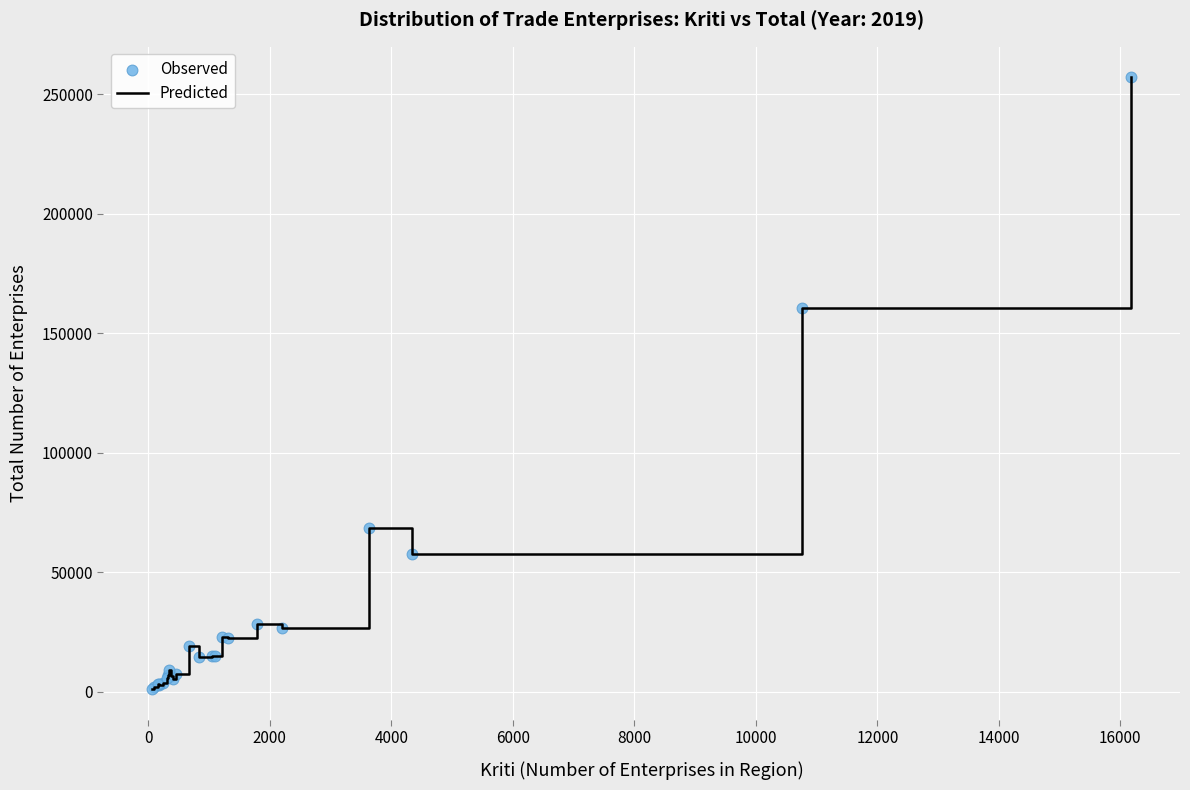

What is the maximum value shown in the chart?

256966